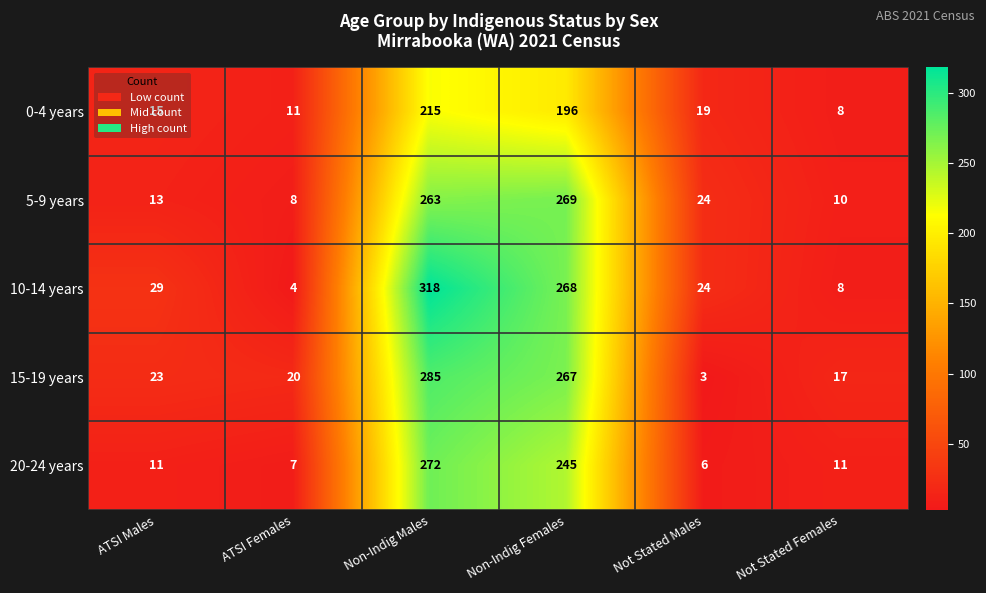

At which label does 10-14 years reach its minimum?

ATSI Females